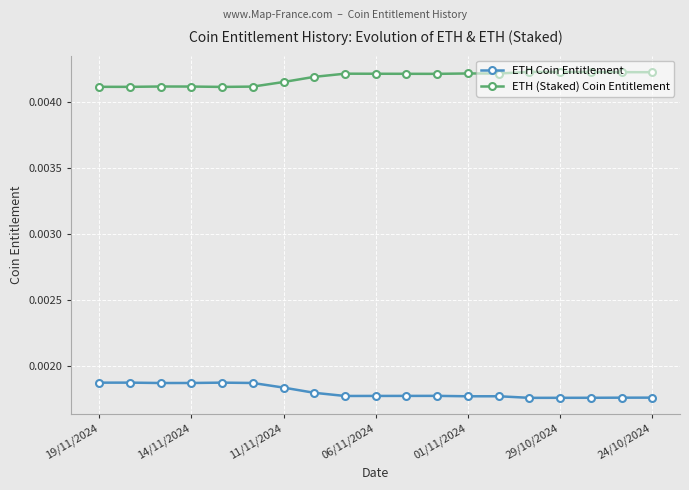

List the series in order of their overall mean, lowest first.

ETH Coin Entitlement, ETH (Staked) Coin Entitlement